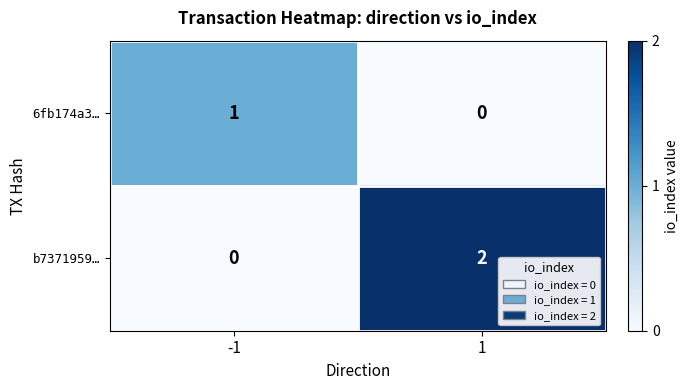

Which series has the largest total across all categories?

b7371959…